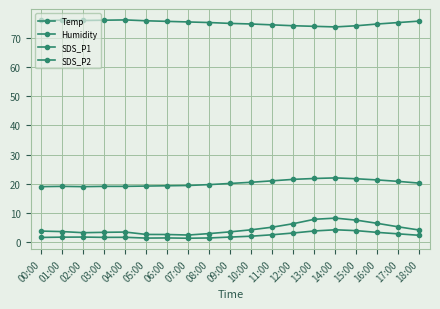

Does the chart have visible grid lines?

Yes